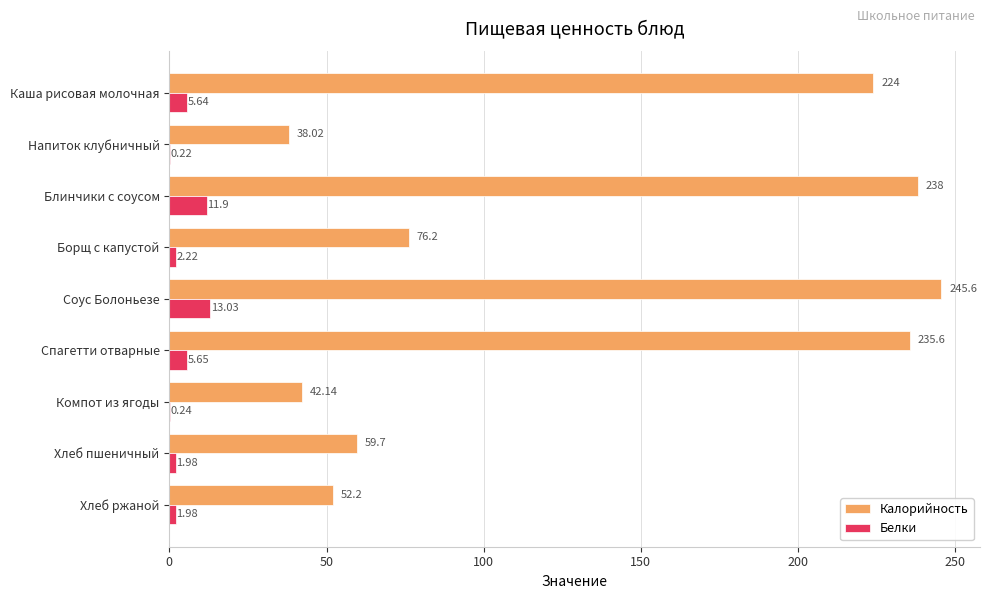

Which series has the largest total across all categories?

Калорийность